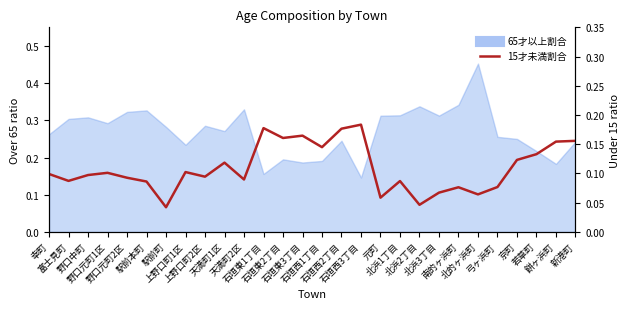

Which category has the highest value across all series?

石垣西3丁目